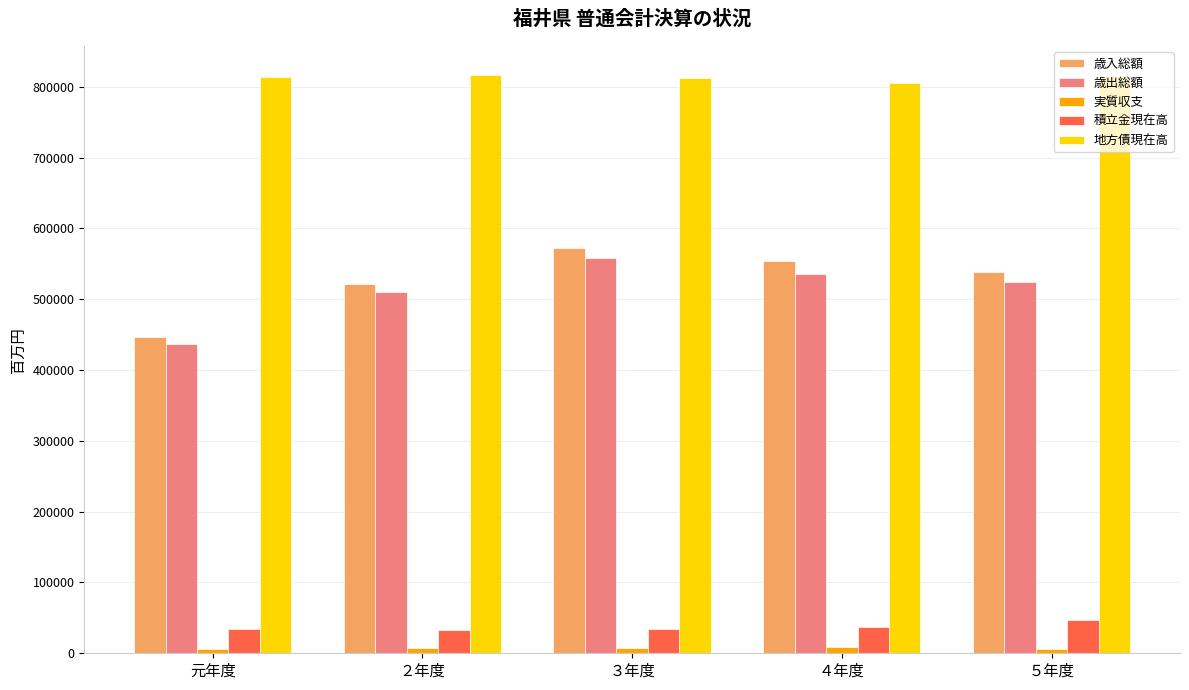

How many series are shown in this chart?

5